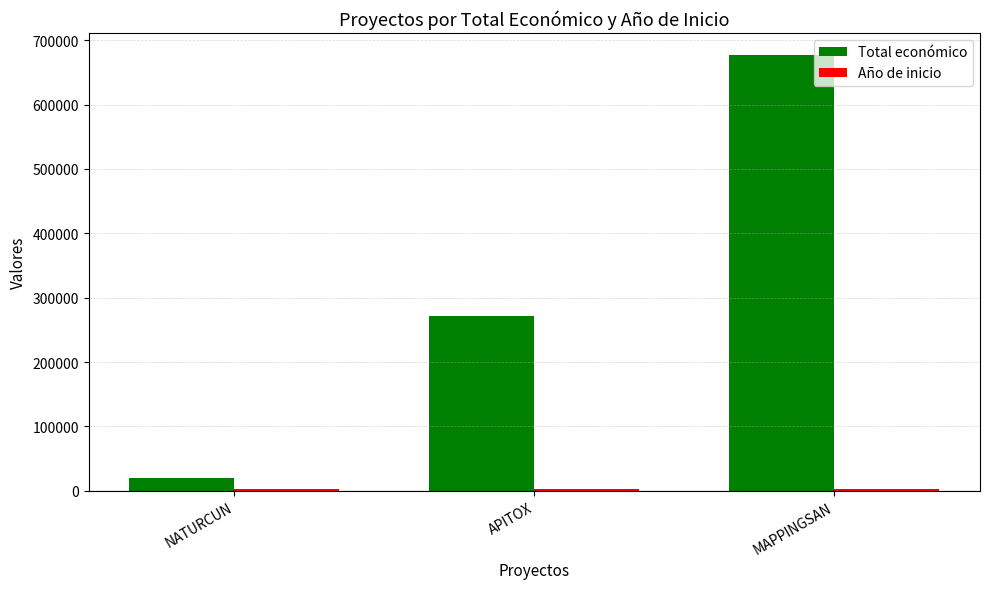

Between NATURCUN and APITOX, which series saw the biggest shift?

Total económico